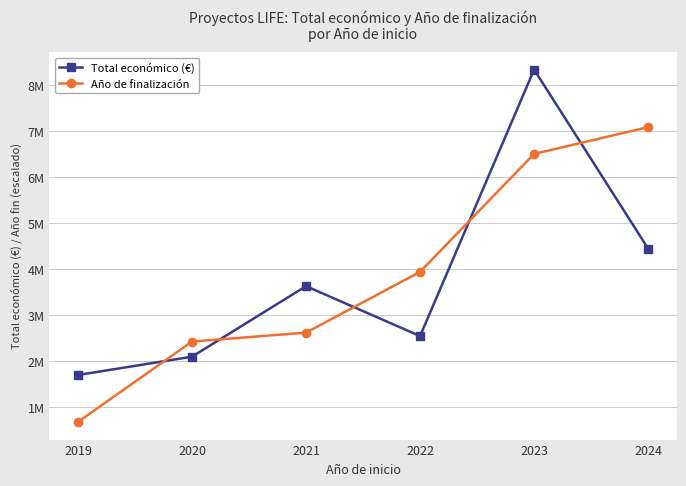

What are all the series names shown in the legend?

Total económico (€), Año de finalización